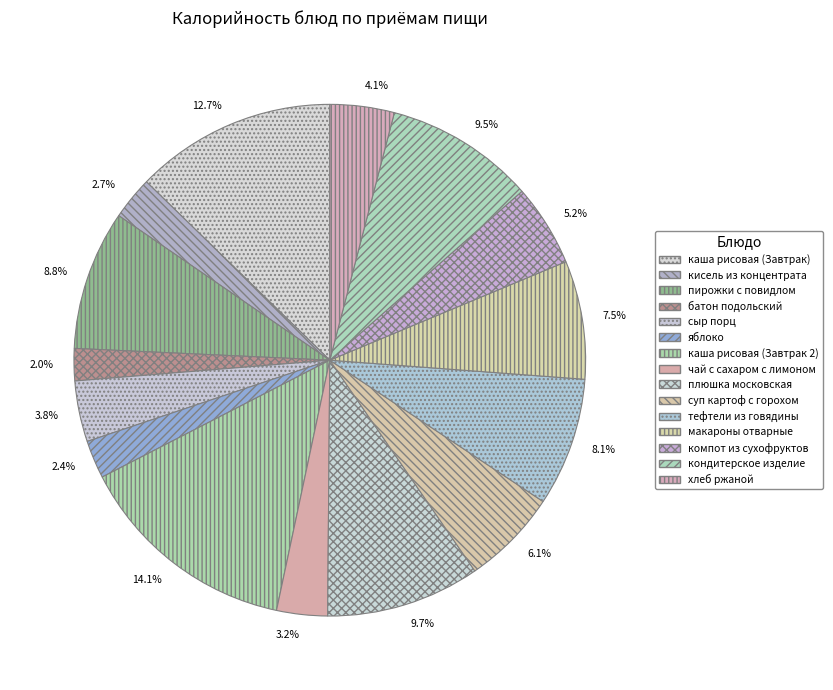

True or false: пирожки с повидлом accounts for 9% of the total.

True